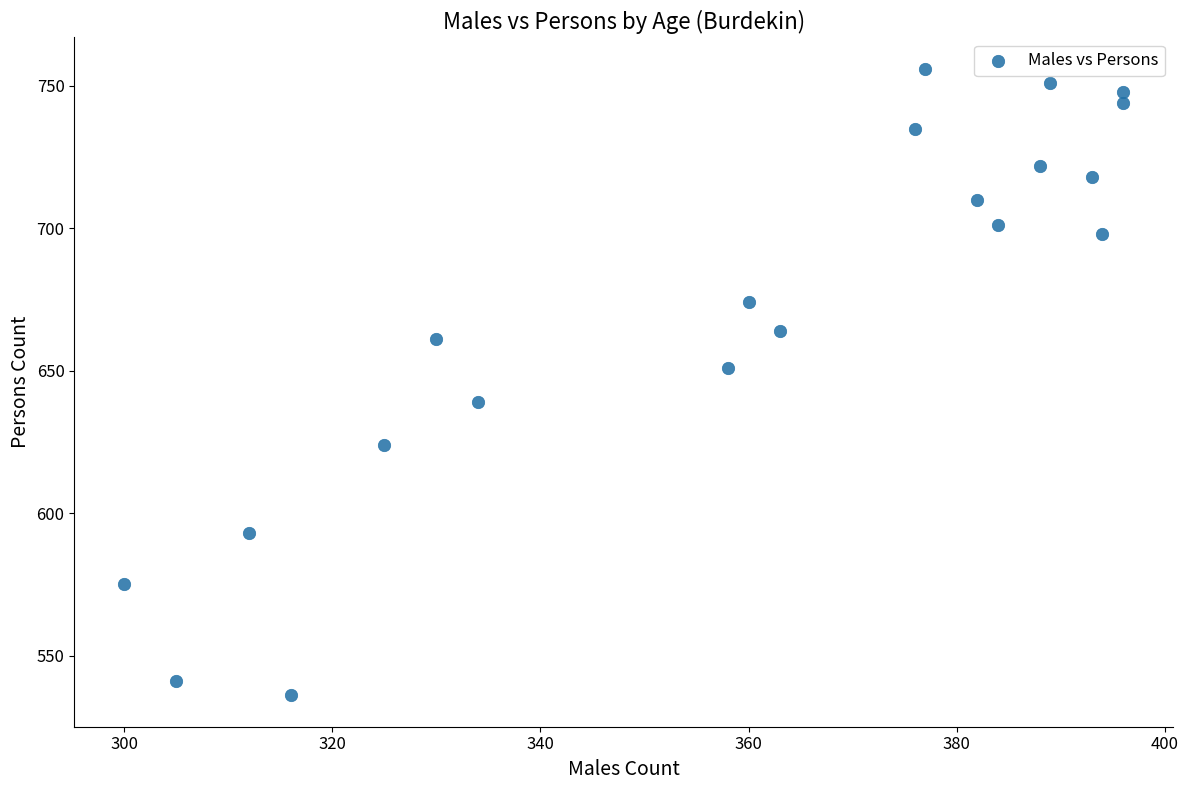

What is the range of X values (max minus min)?

96